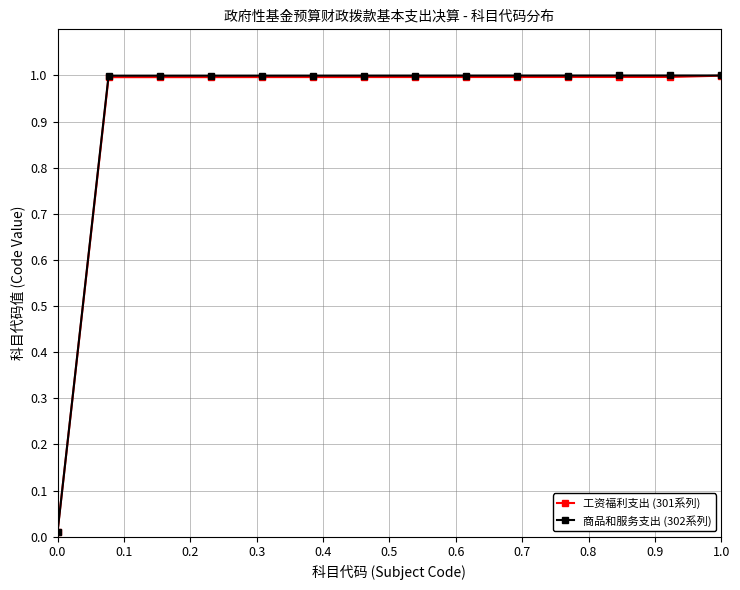

What is the highest value of the 工资福利支出 (301系列) series?

1.0